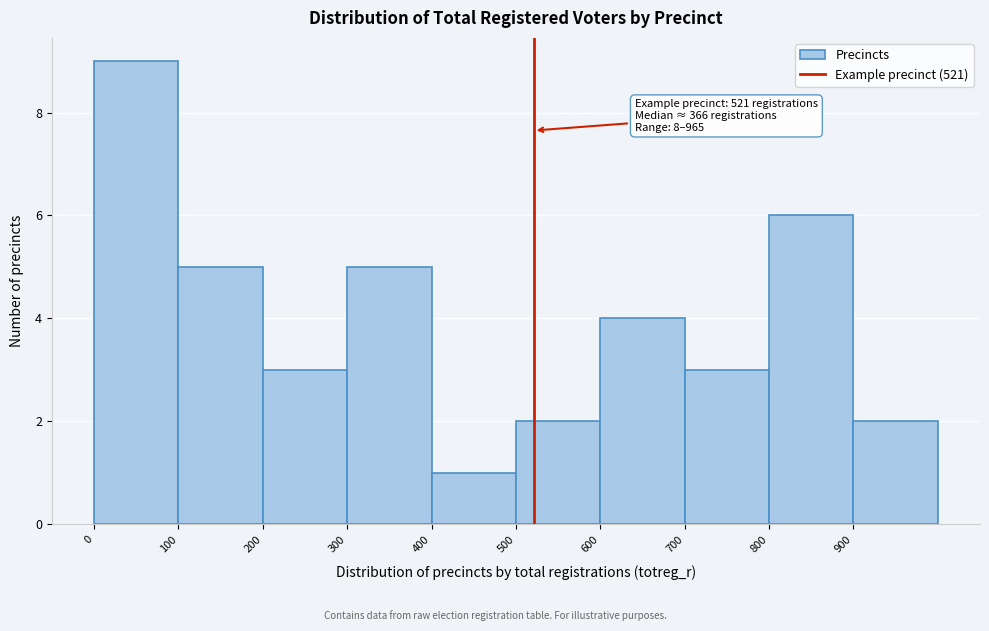

Over which range of the x-axis is the bar tallest?

0 to 100